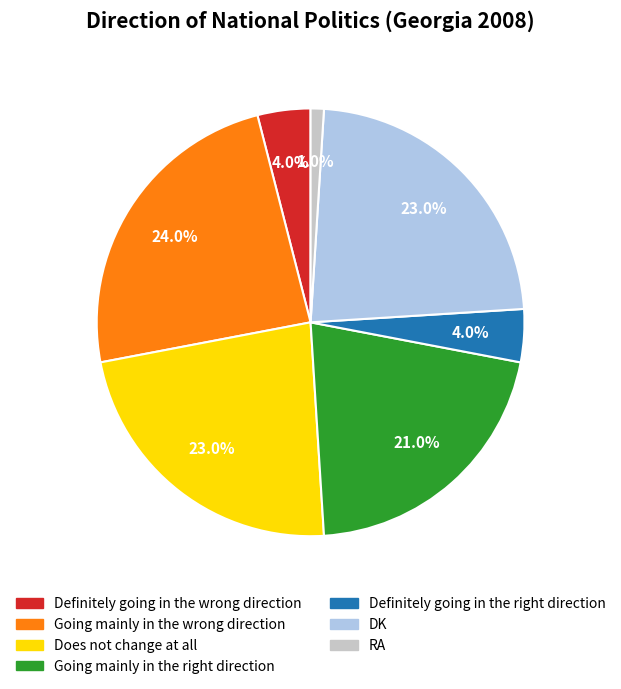

How many segments does this pie chart have?

7